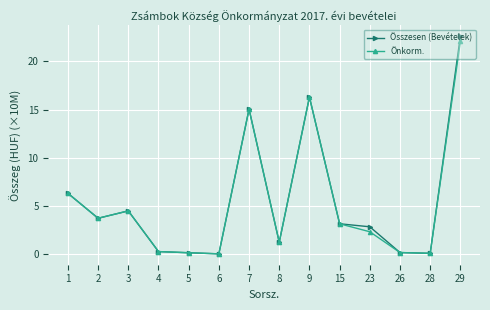

What is the value of the Összesen (Bevételek) point at the 7th from the left?

15.0